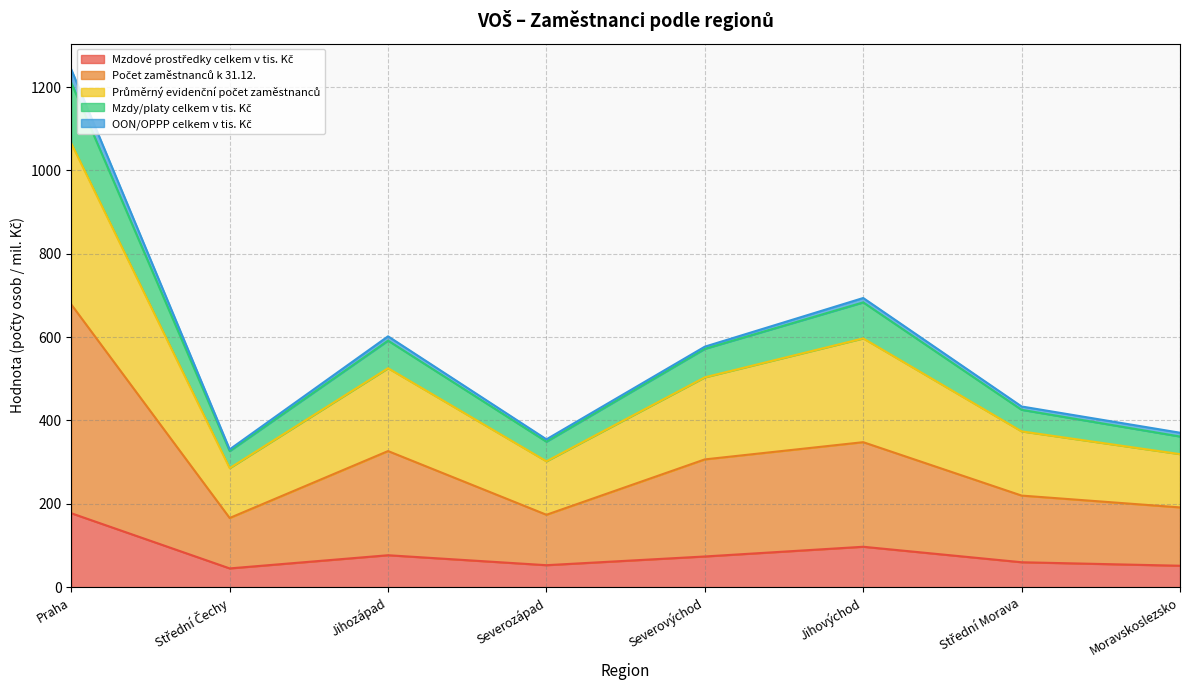

What is the total value across all series at Praha?

1242.5